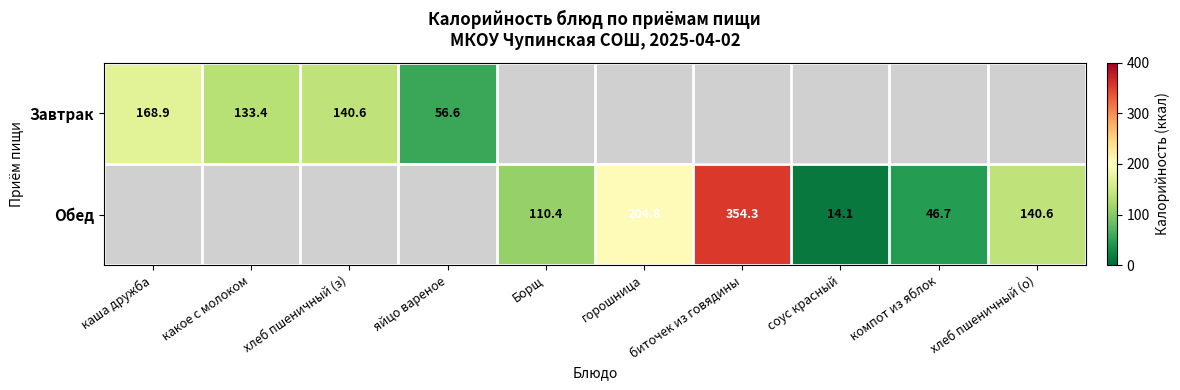

Is the value of Обед at соус красный greater than the value of Завтрак at какое с молоком?

No